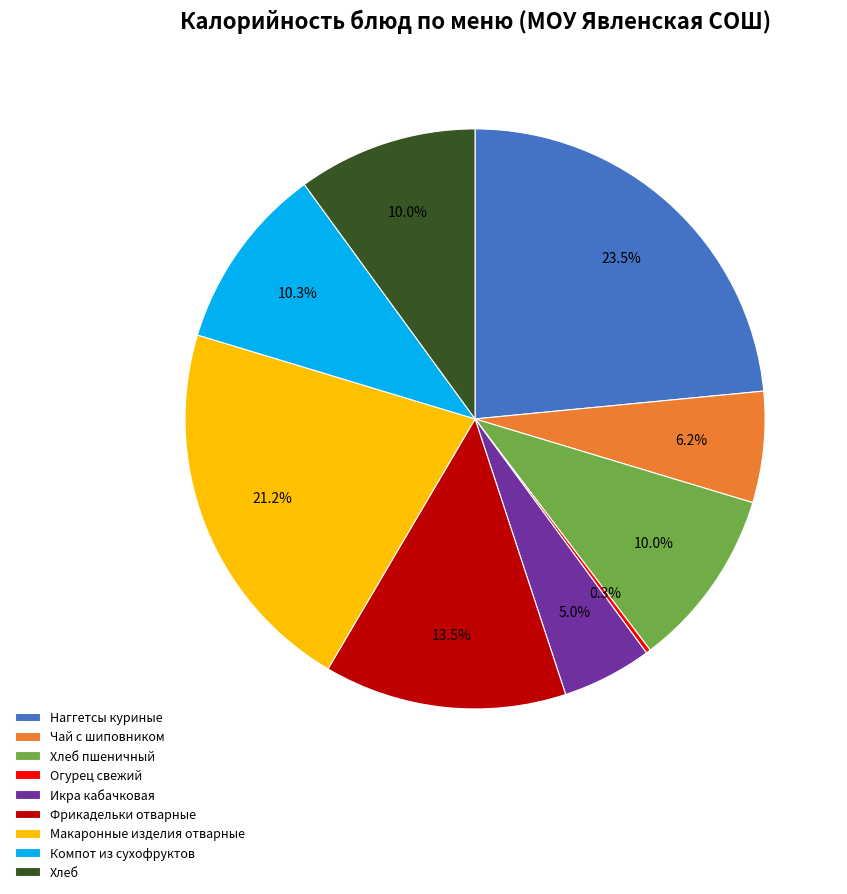

To the nearest percent, what portion does Чай с шиповником represent?

6%